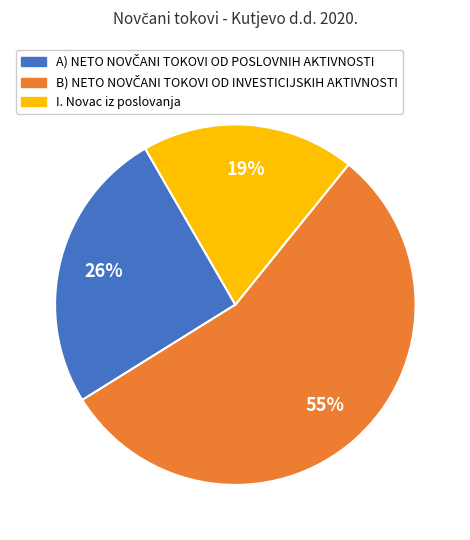

To the nearest percent, what is the average slice percentage?

33%